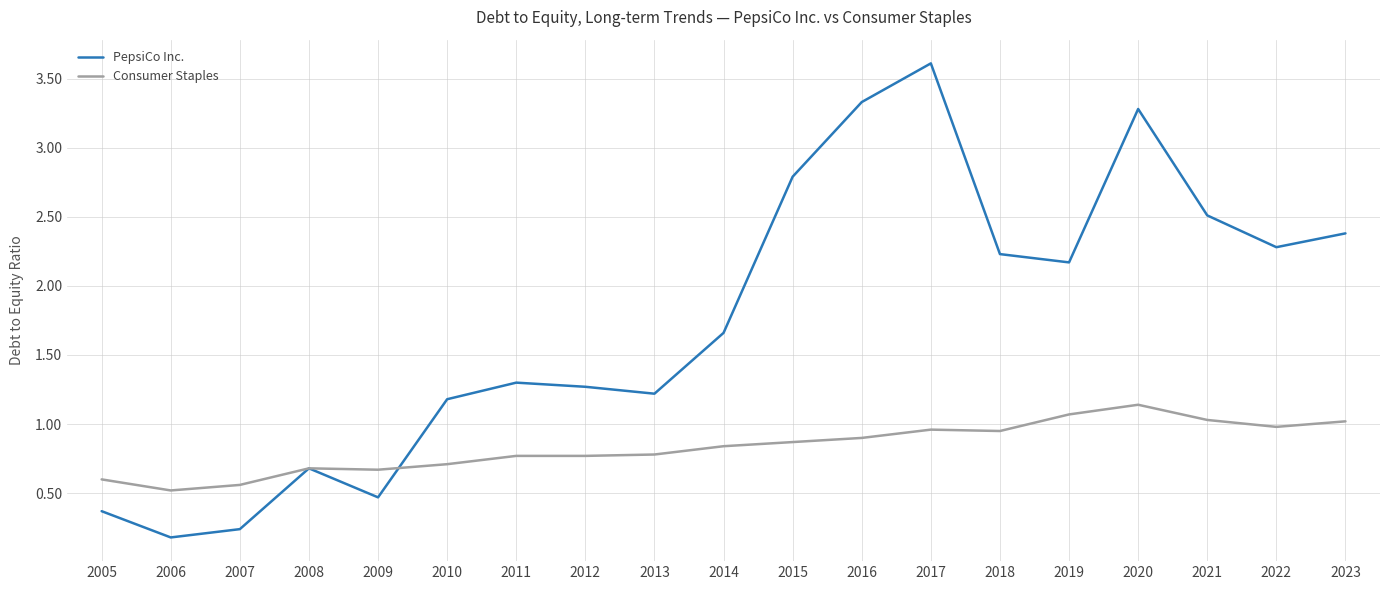

What value does the PepsiCo Inc. series have at 2021?

2.5